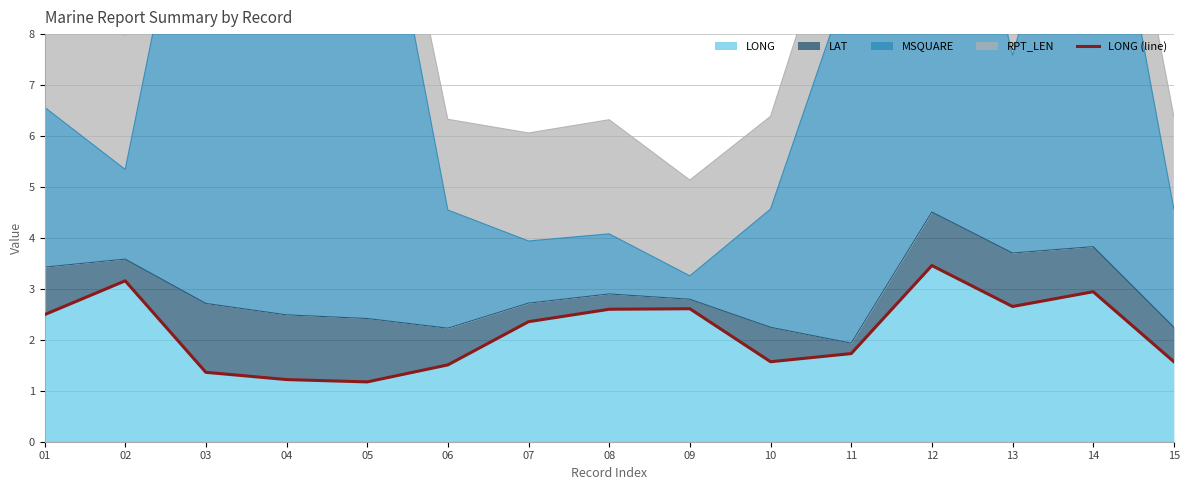

Reading left to right, transcribe all the data shown in this chart.

01=2.5	02=3.2	03=1.4	04=1.2	05=1.2	06=1.5	07=2.4	08=2.6	09=2.6	10=1.6	11=1.7	12=3.5	13=2.7	14=2.9	15=1.6